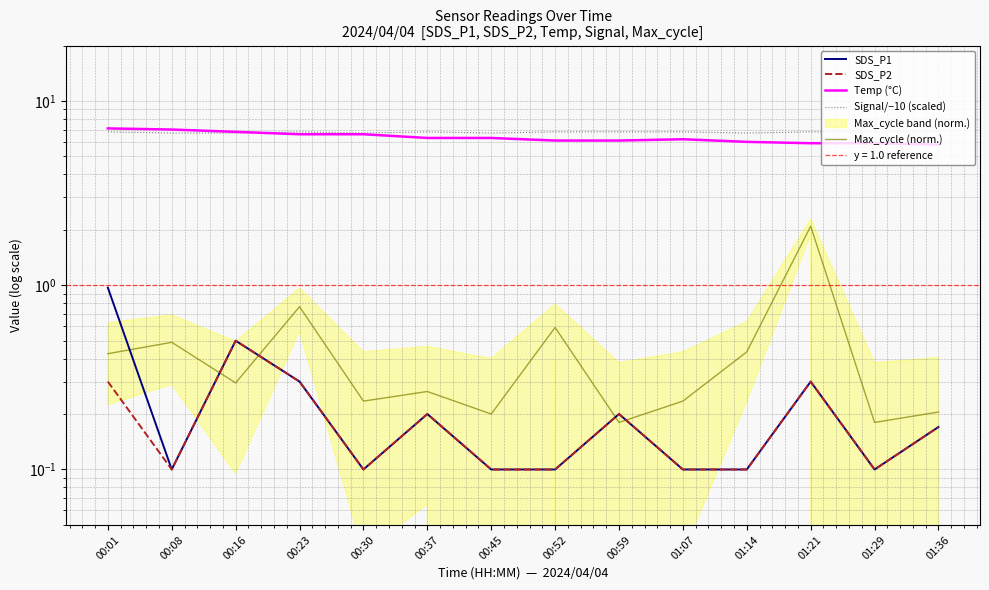

Is it true that Max_cycle (norm.) equals 0.2 at 00:01?

False